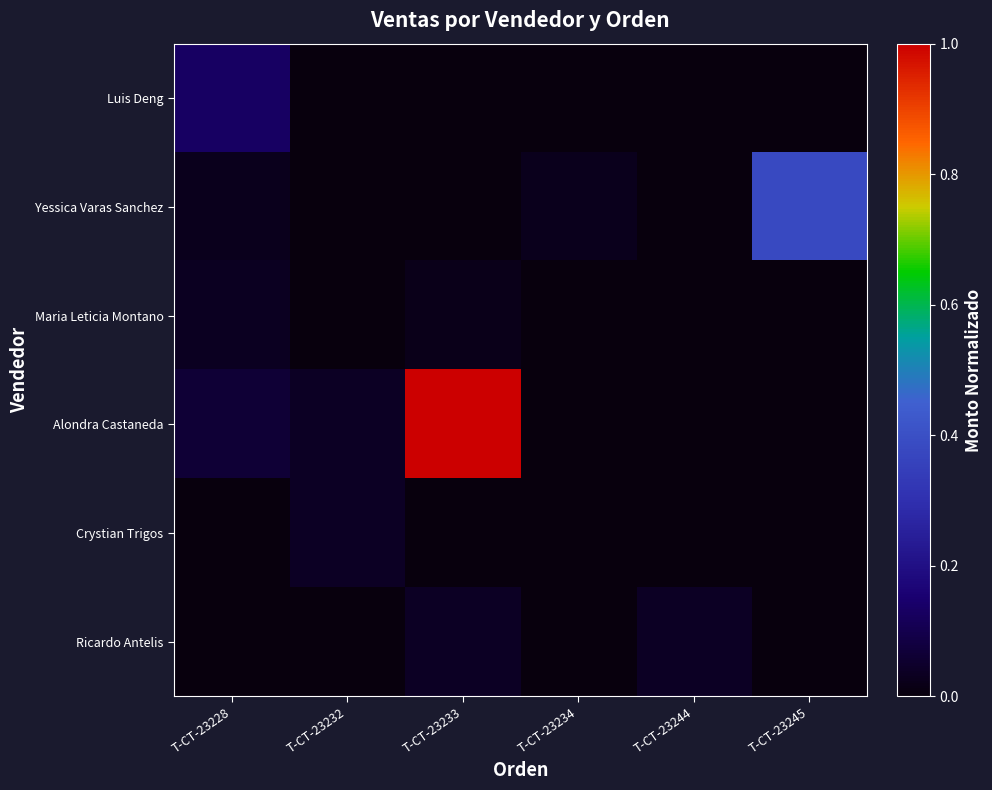

Reading right to left, extract all data points from this chart.

Luis Deng: T-CT-23245=0.0	T-CT-23244=0.0	T-CT-23234=0.0	T-CT-23233=0.0	T-CT-23232=0.0	T-CT-23228=0.1
Yessica Varas Sanchez: T-CT-23245=0.4	T-CT-23244=0.0	T-CT-23234=0.0	T-CT-23233=0.0	T-CT-23232=0.0	T-CT-23228=0.0
Maria Leticia Montano: T-CT-23245=0.0	T-CT-23244=0.0	T-CT-23234=0.0	T-CT-23233=0.0	T-CT-23232=0.0	T-CT-23228=0.0
Alondra Castaneda: T-CT-23245=0.0	T-CT-23244=0.0	T-CT-23234=0.0	T-CT-23233=1.0	T-CT-23232=0.0	T-CT-23228=0.1
Crystian Trigos: T-CT-23245=0.0	T-CT-23244=0.0	T-CT-23234=0.0	T-CT-23233=0.0	T-CT-23232=0.0	T-CT-23228=0.0
Ricardo Antelis: T-CT-23245=0.0	T-CT-23244=0.0	T-CT-23234=0.0	T-CT-23233=0.0	T-CT-23232=0.0	T-CT-23228=0.0